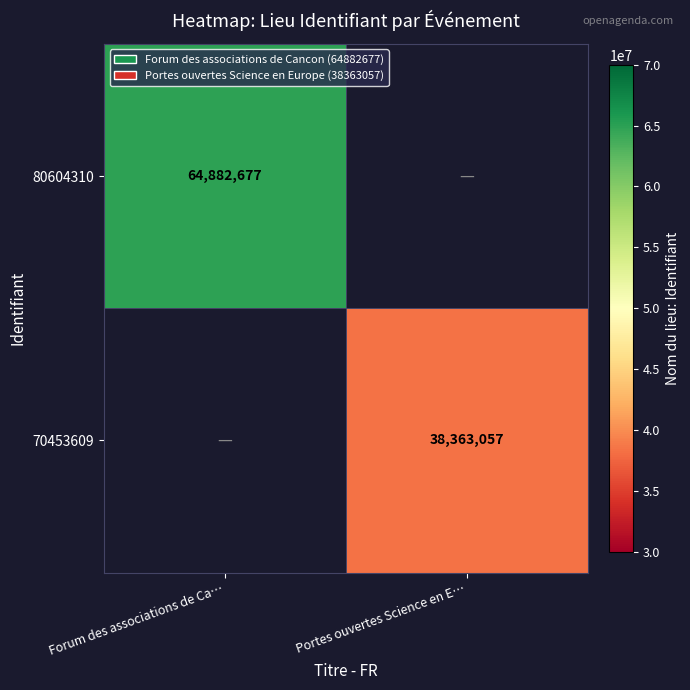

Is it true that 70453609 equals 13487908 at Portes ouvertes Science en E…?

False